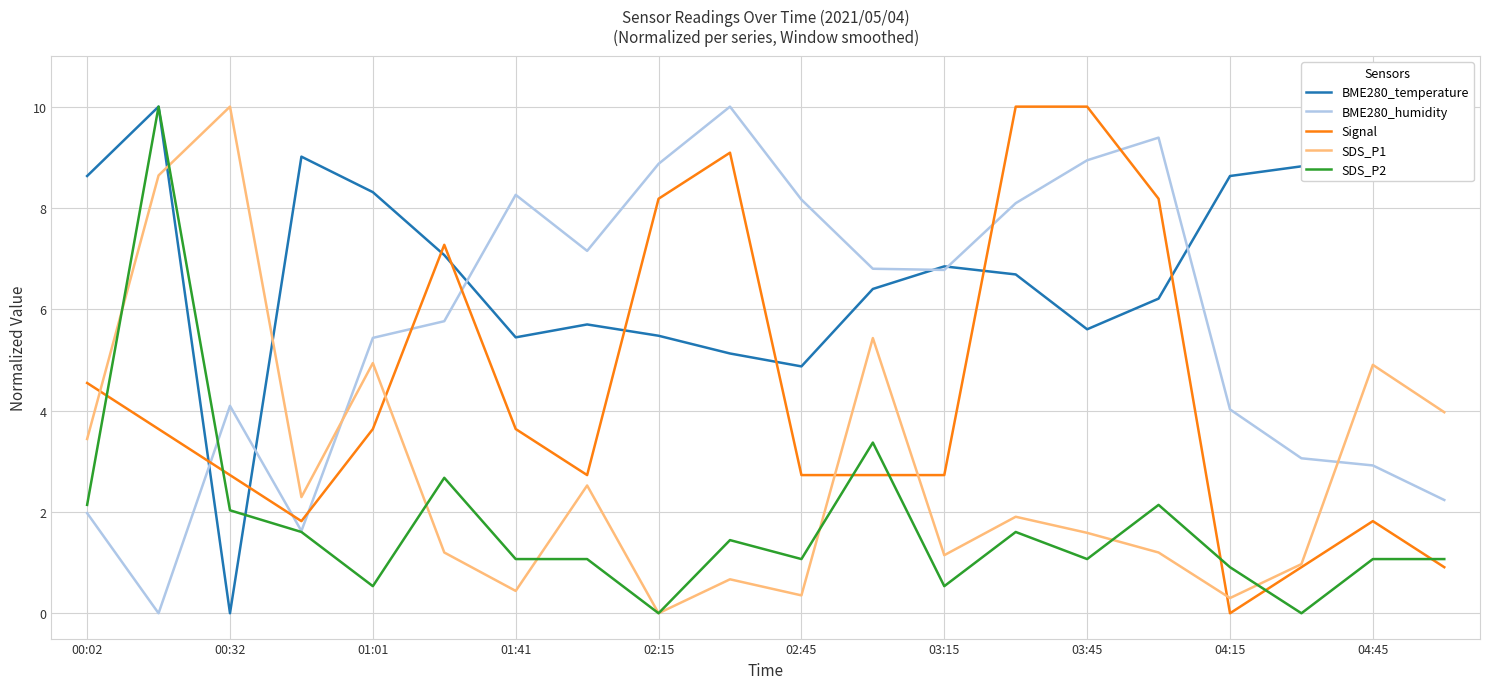

True or false: Signal has more than 0 points higher than both neighbors.

True